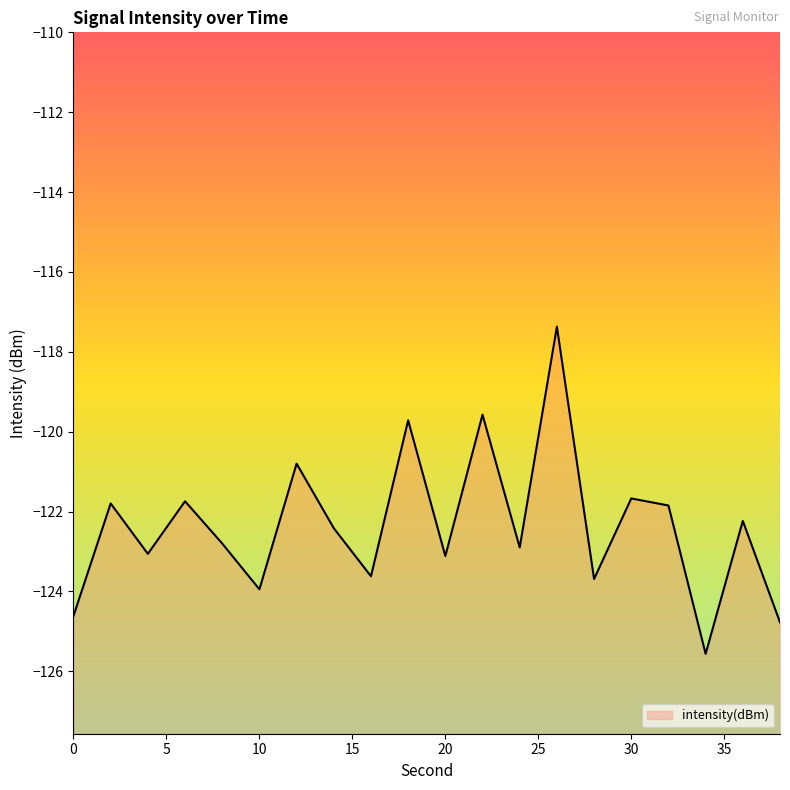

Reading left to right, transcribe all the data shown in this chart.

-124.6	-121.8	-123.1	-121.7	-122.8	-123.9	-120.8	-122.4	-123.6	-119.7	-123.1	-119.6	-122.9	-117.4	-123.7	-121.7	-121.8	-125.6	-122.2	-124.8